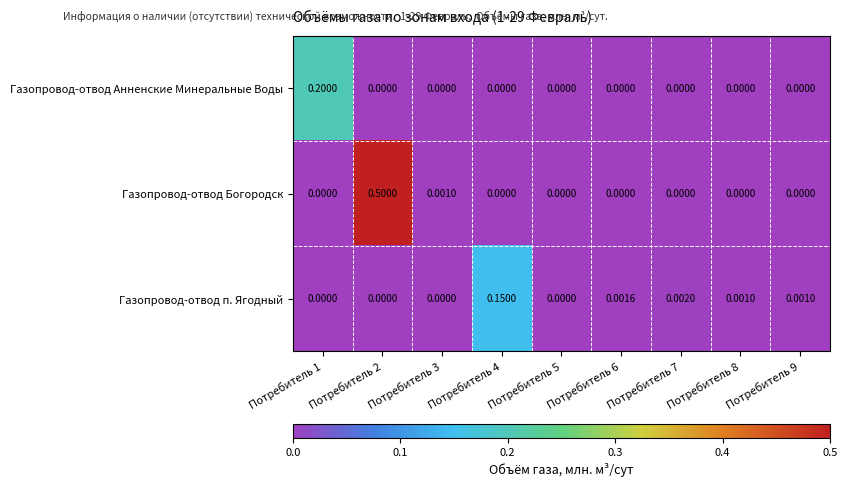

List the series in order of their peak value, lowest first.

Газопровод-отвод п. Ягодный, Газопровод-отвод Анненские Минеральные Воды, Газопровод-отвод Богородск